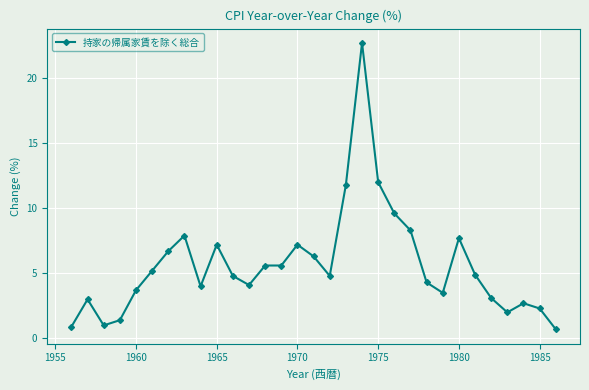

True or false: there are more than 1 points higher than both neighbors.

True